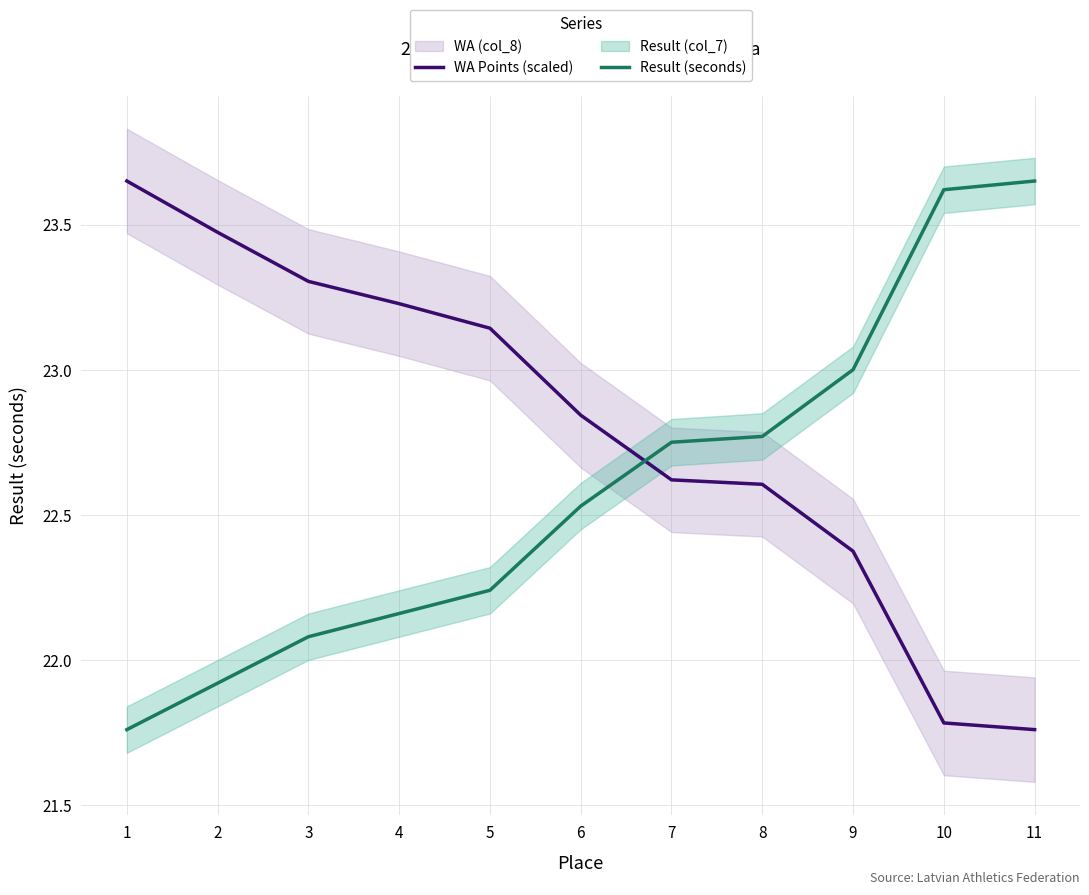

True or false: WA Points (scaled) has a value of 22.8 at 6.

True